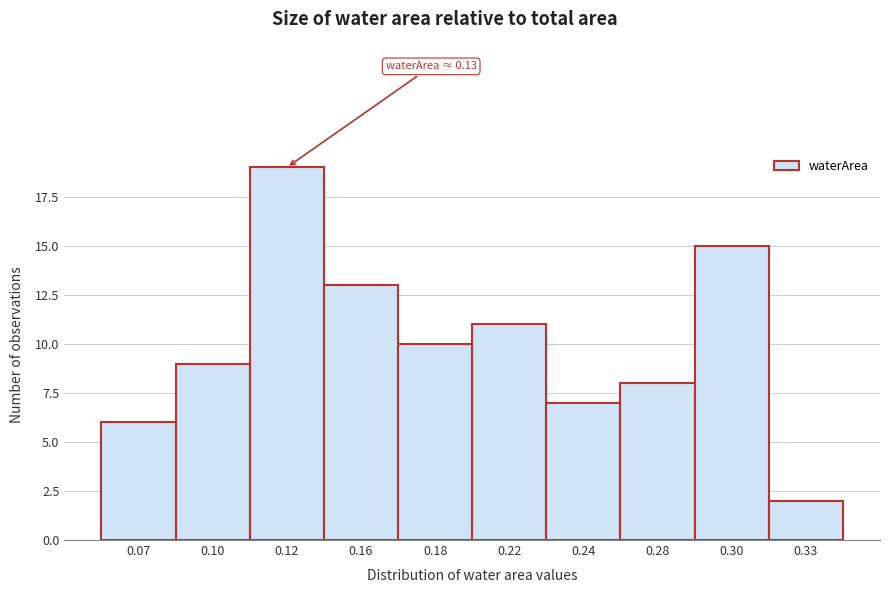

Reading right to left, what are all the values shown in this chart?

2	15	8	7	11	10	13	19	9	6